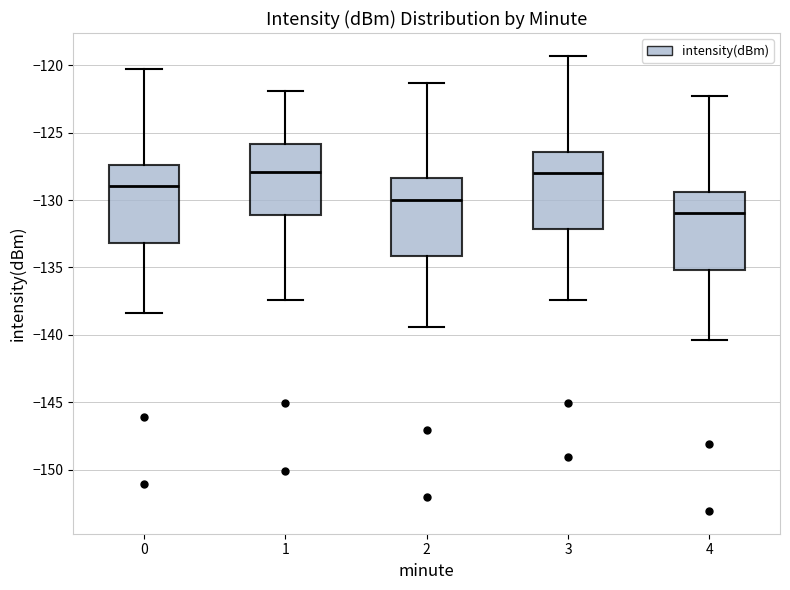

Which box's median line is the lowest?

4